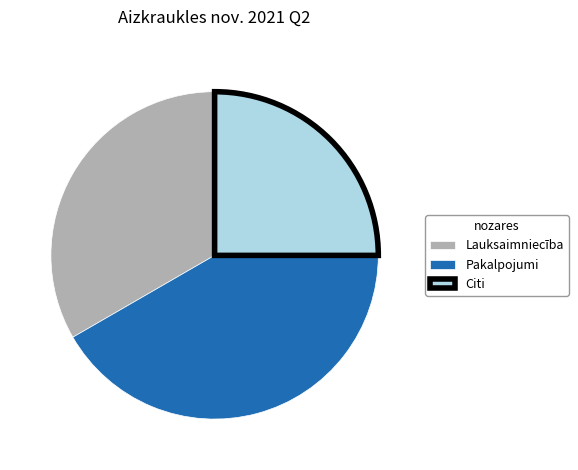

How many segments does this pie chart have?

3